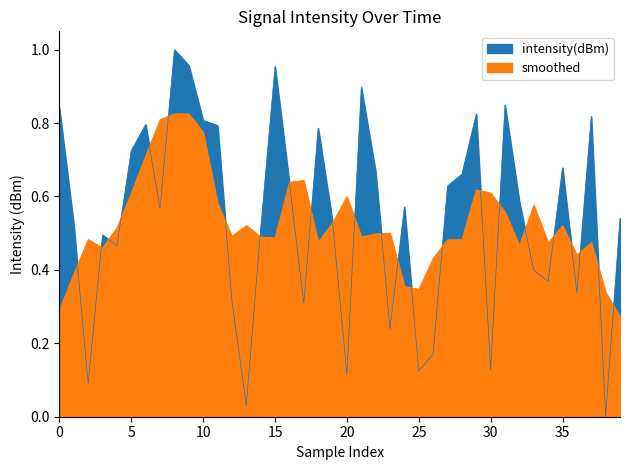

Reading right to left, what are all the values shown in this chart?

0.5	0.0	0.8	0.3	0.7	0.4	0.4	0.6	0.8	0.1	0.8	0.7	0.6	0.2	0.1	0.6	0.2	0.7	0.9	0.1	0.5	0.8	0.3	0.6	1.0	0.5	0.0	0.3	0.8	0.8	1.0	1.0	0.6	0.8	0.7	0.5	0.5	0.1	0.5	0.8